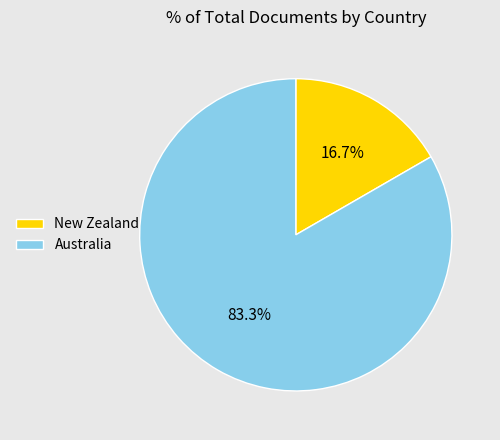

To the nearest percent, what percentage of the pie is Australia?

83%